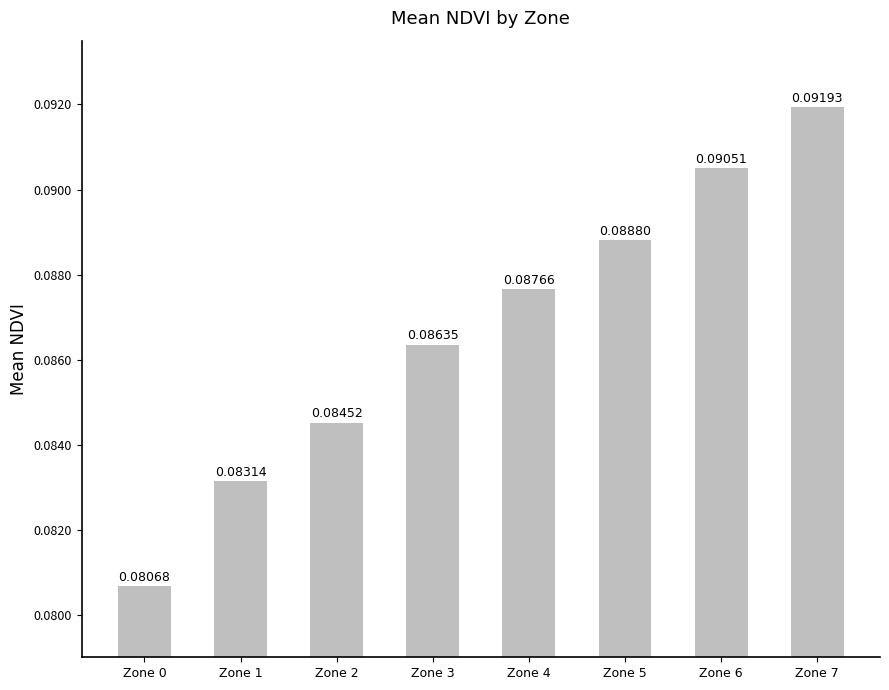

Between Zone 7 and Zone 2, which is larger?

Zone 7